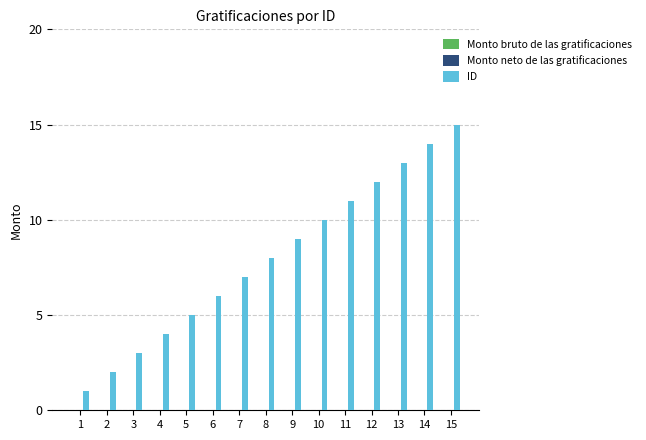

Approximately how many times larger is the value at 9 compared to 3?

3.0